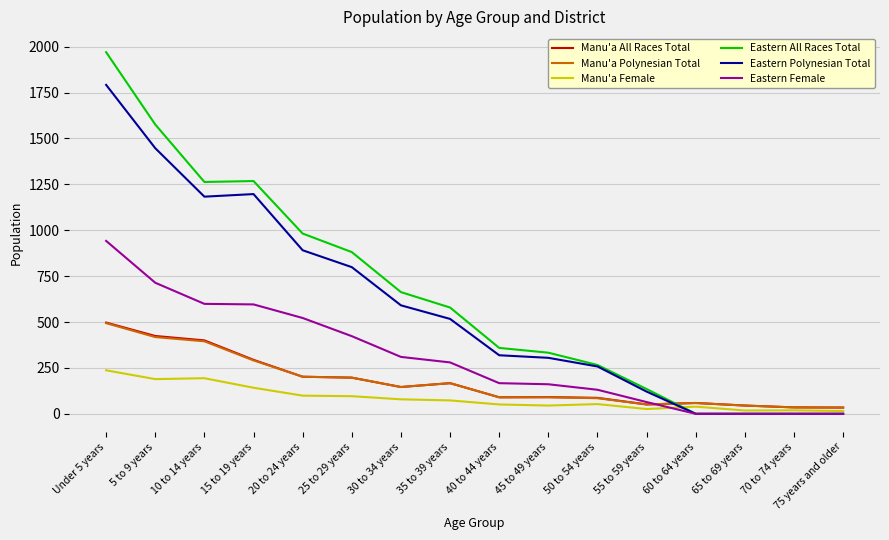

What is the difference between the maximum and second lowest values in the Manu'a All Races Total series?

462